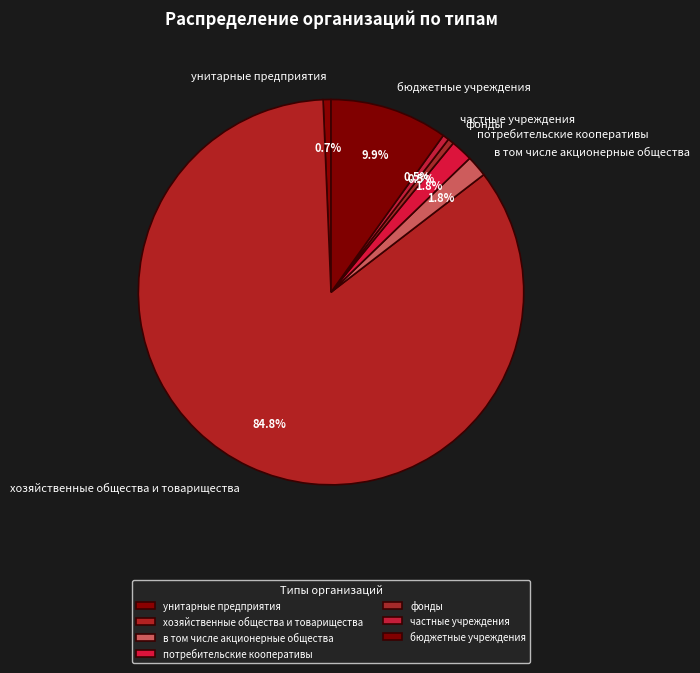

To the nearest percent, what is the difference between the в том числе акционерные общества and фонды slice percentages?

1%